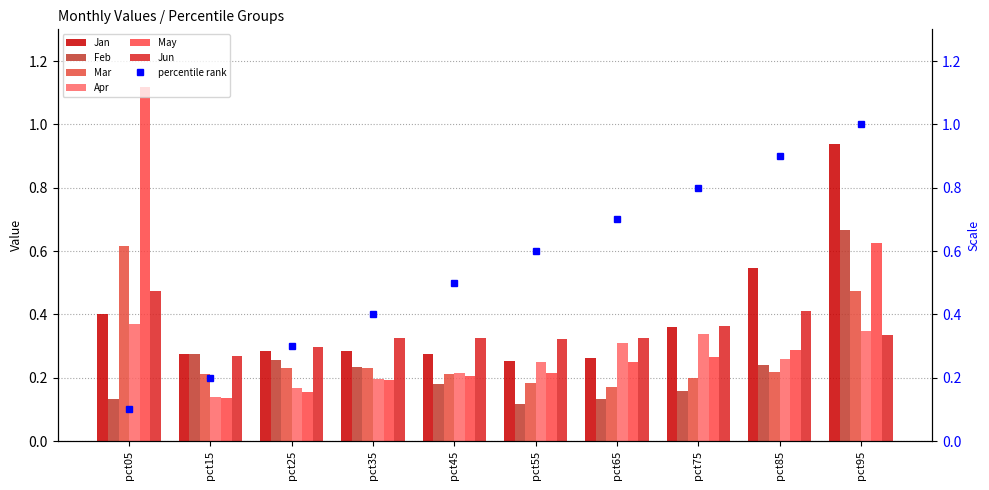

What is the difference between the highest and lowest values at pct15?

0.1